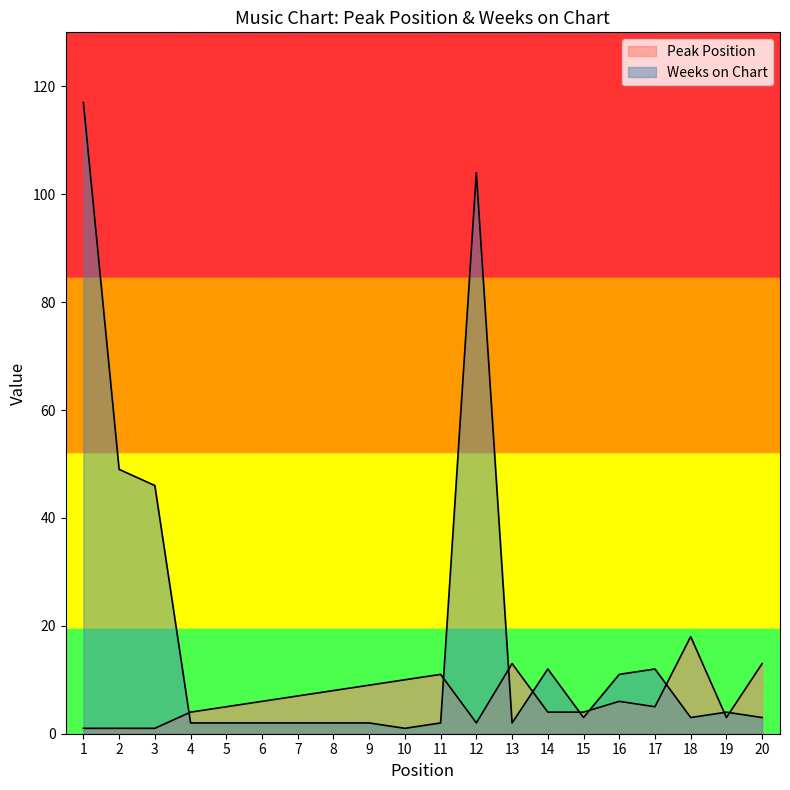

What is the maximum value for Weeks on Chart?

117